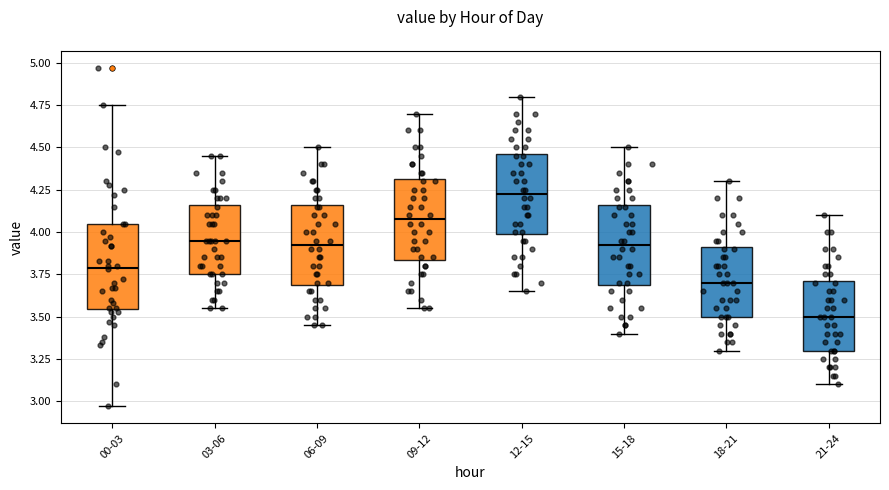

Where is the lower edge of the box for 03-06 on the y-axis? The values are not printed on the chart, so give them approximately, as read against the axis.

3.75